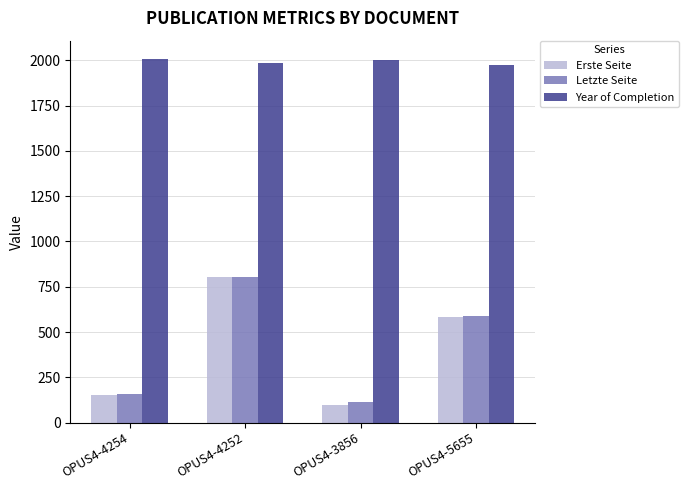

Is it true that Erste Seite equals 802 at OPUS4-4252?

True